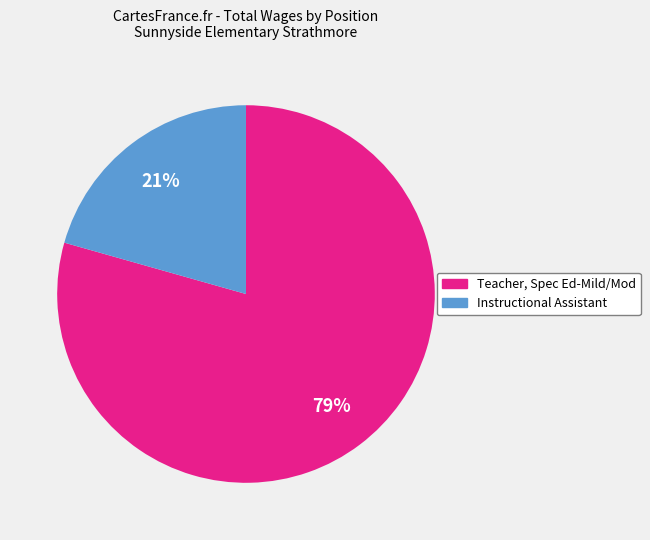

Do Teacher, Spec Ed-Mild/Mod and Instructional Assistant together represent more than half of the pie?

Yes